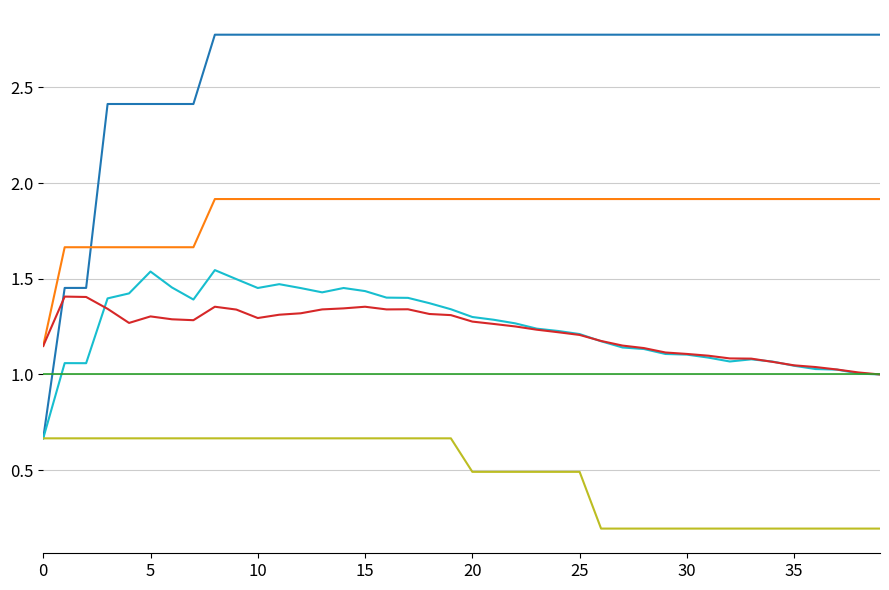

At how many categories does at least one series exceed 2?

37